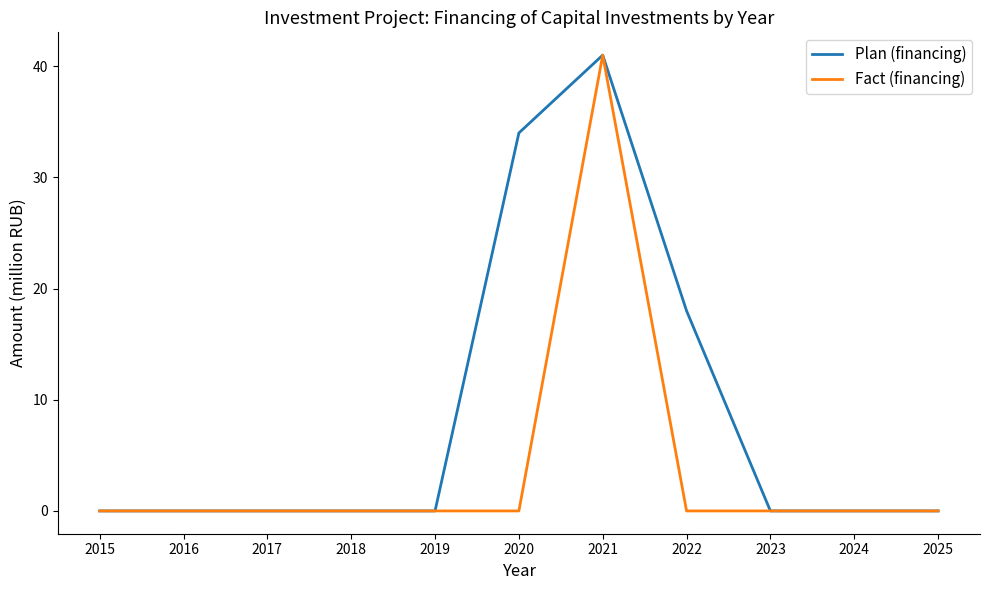

Reading left to right, list all the values displayed in this chart.

Plan (financing): 0	0	0	0	0	34	41	18	0	0	0
Fact (financing): 0	0	0	0	0	0	41	0	0	0	0